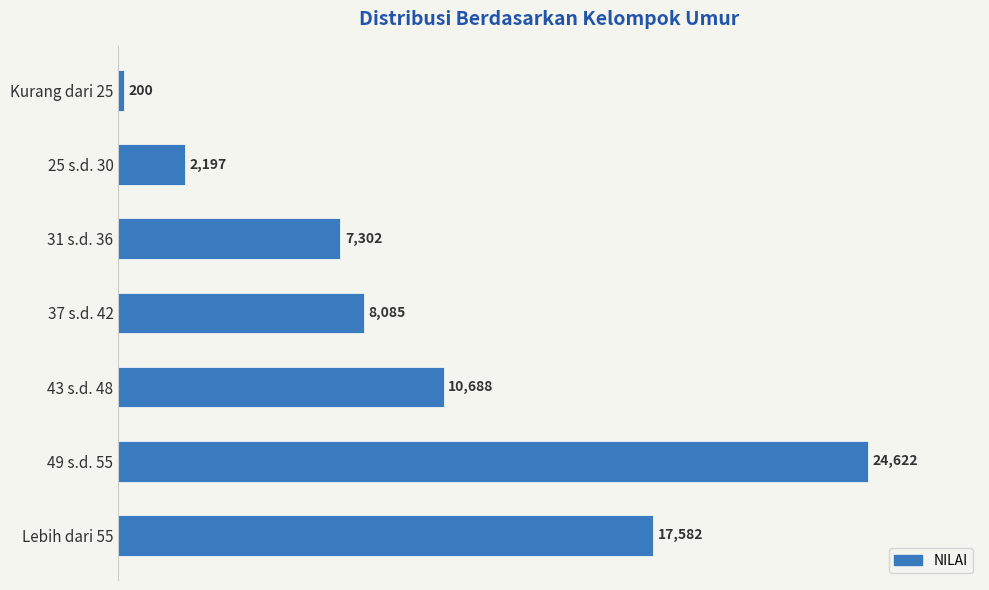

What is the change in value from 31 s.d. 36 to 43 s.d. 48?

+3386